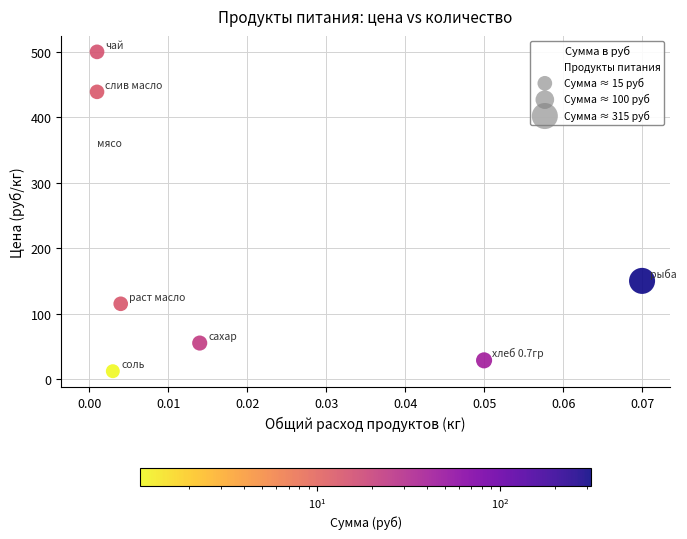

What Y value in the scatter plot is closest to 256?

350.0